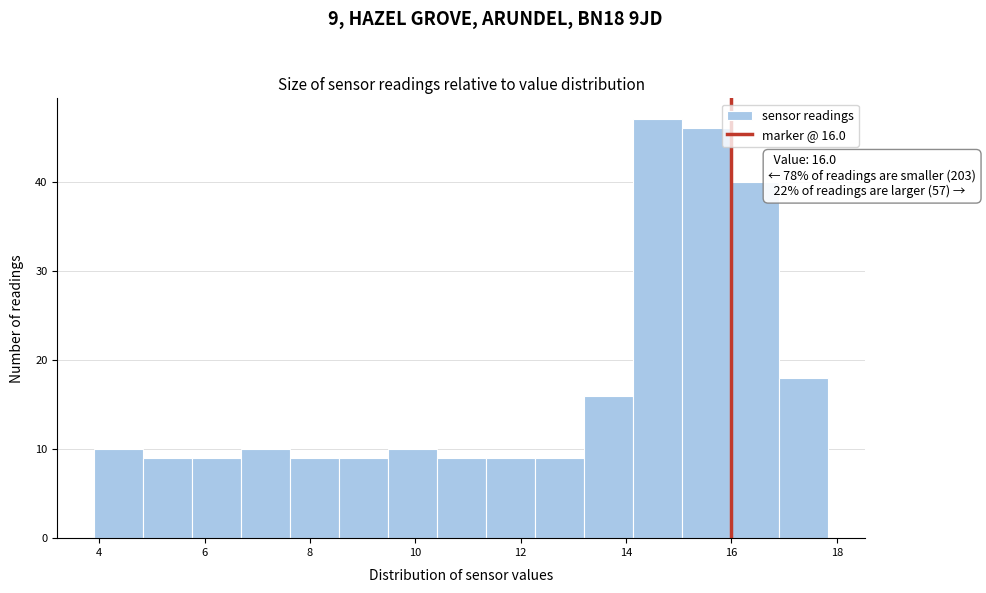

Which range on the x-axis has the tallest bar?

14.2 to 15.0